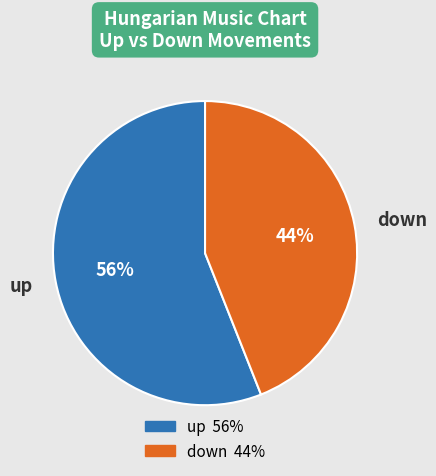

Which slice is the smallest?

down